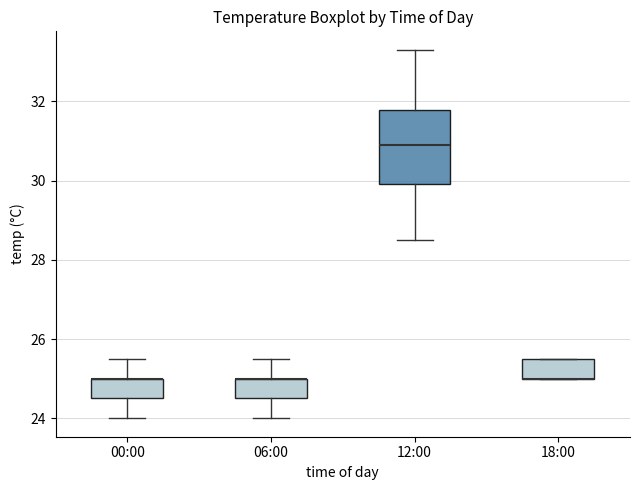

Reading left to right, read every box against the y-axis: the position of its median line, the range the box covers, and the ends of its whiskers. The values are not printed on the chart, so give them approximately, as read against the axis.

00:00: median 25.0 (drawn on the box's upper edge), box 24.6 to 25.0, whiskers 24.0 to 25.6
06:00: median 25.0 (drawn on the box's upper edge), box 24.6 to 25.0, whiskers 24.0 to 25.6
12:00: median 31.0, box 30.0 to 31.8, whiskers 28.6 to 33.4
18:00: median 25.0 (drawn on the box's lower edge), box 25.0 to 25.6, whiskers 25.0 to 25.6